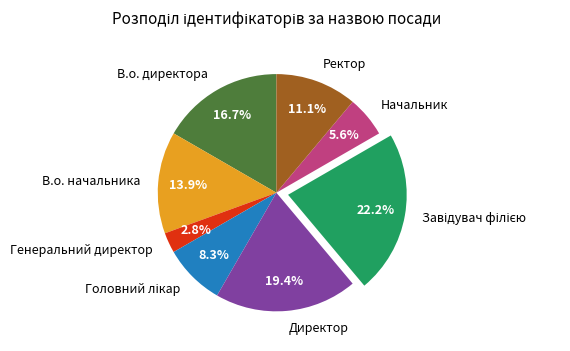

How many slices are in this pie chart?

8